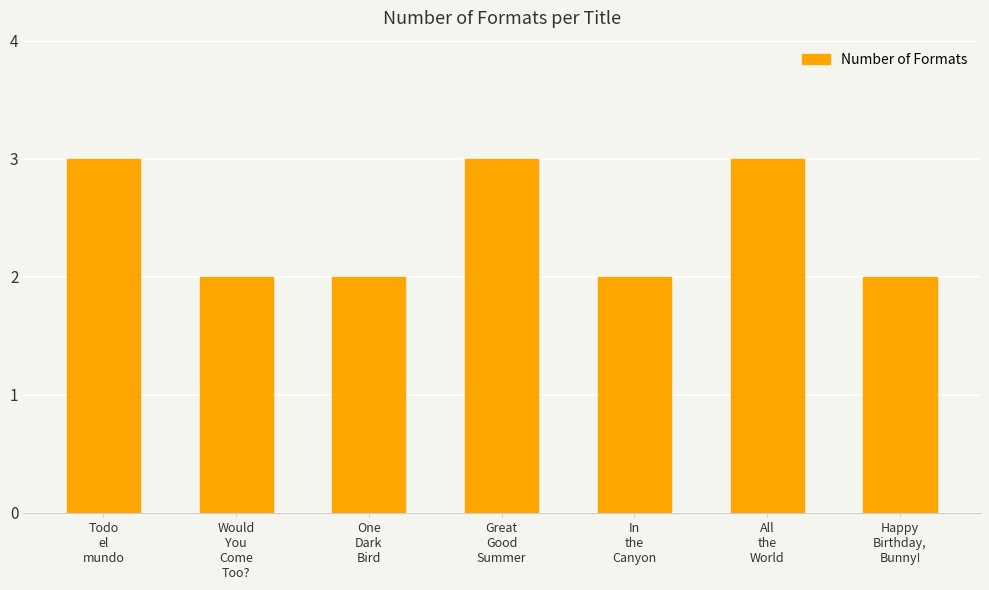

Approximately how many times larger is the value at Happy
Birthday,
Bunny! compared to In
the
Canyon?

1.0